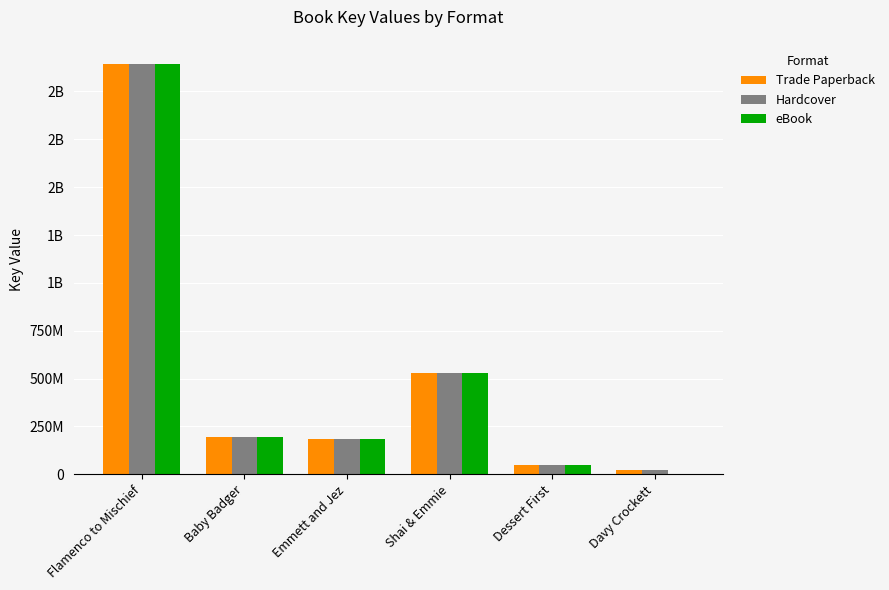

What are all the series names shown in the legend?

Trade Paperback, Hardcover, eBook